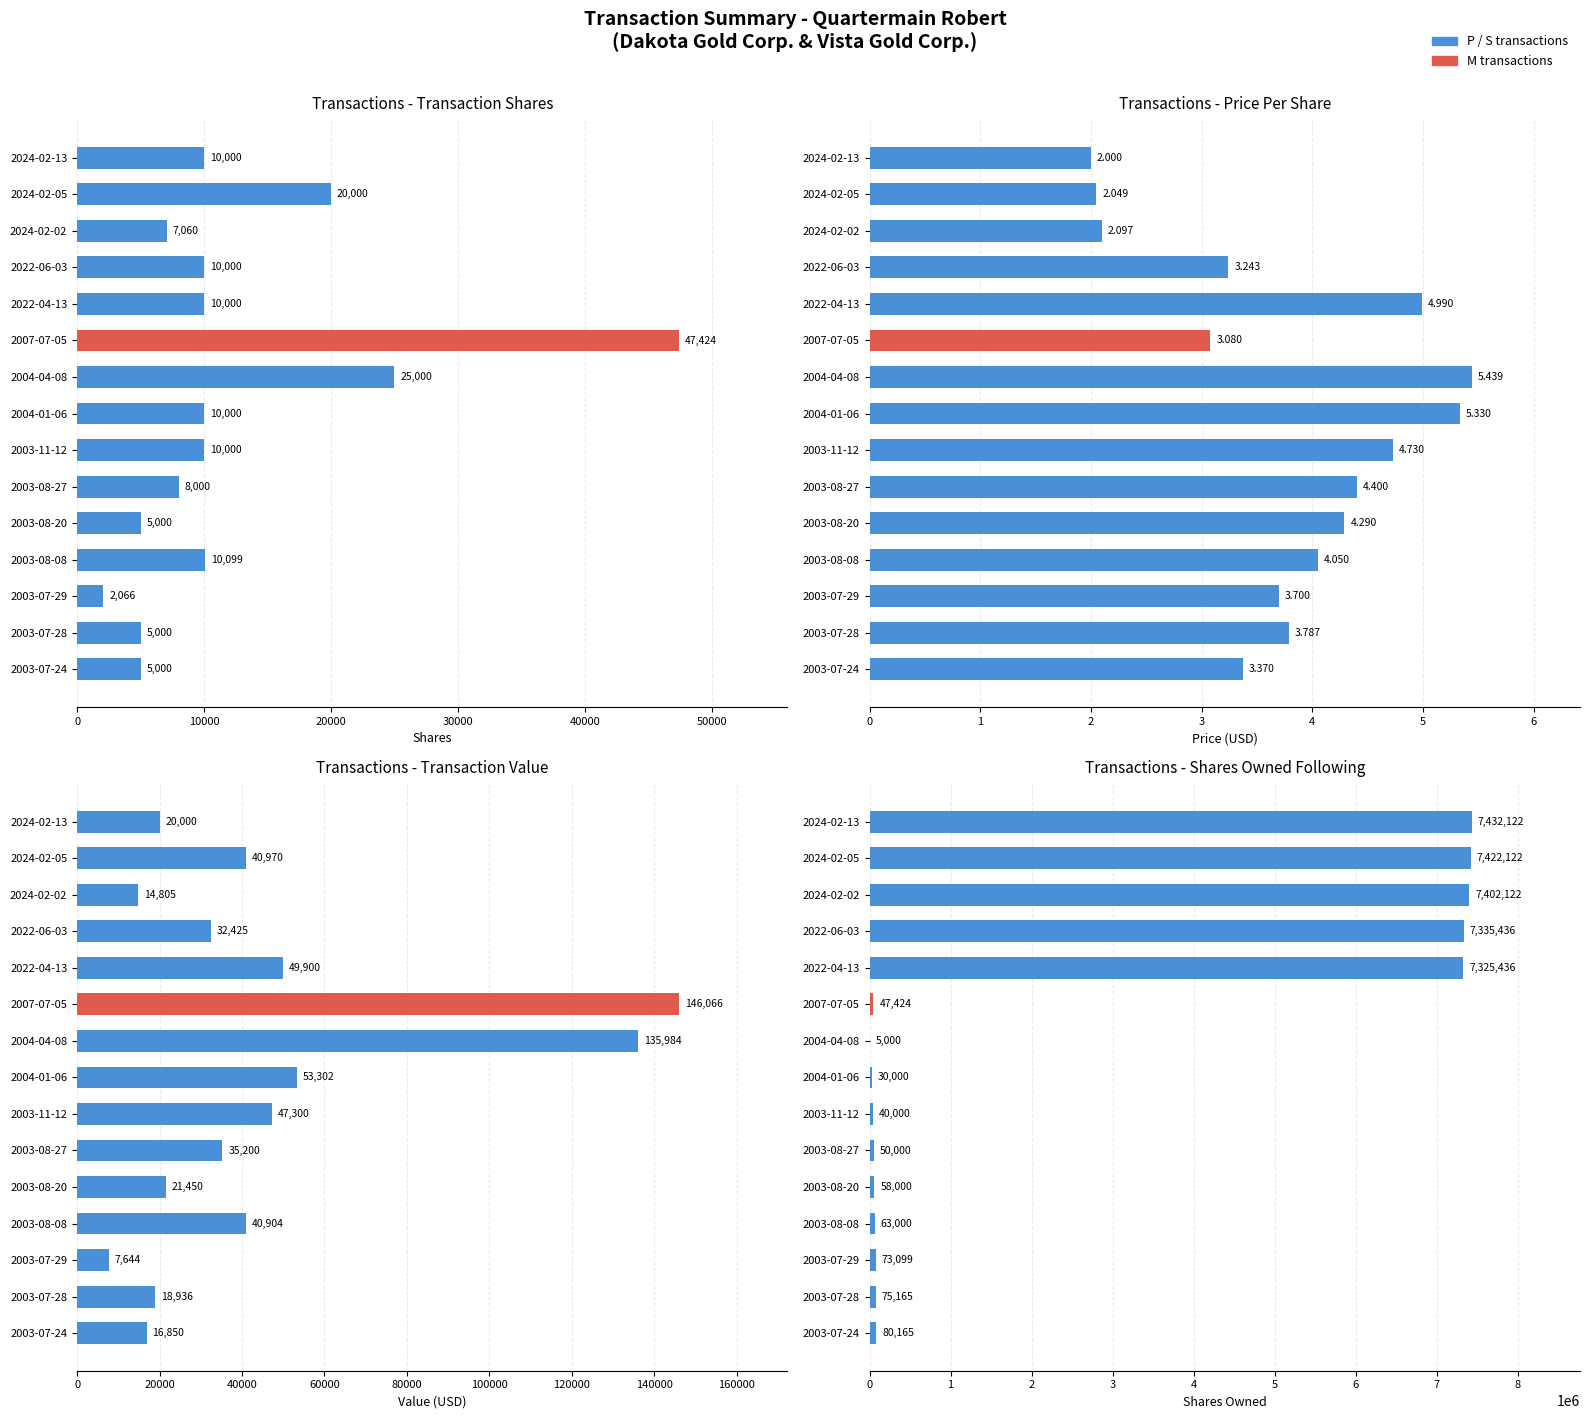

What is the difference between the maximum and second lowest values in the transactionValue series?

131261.0